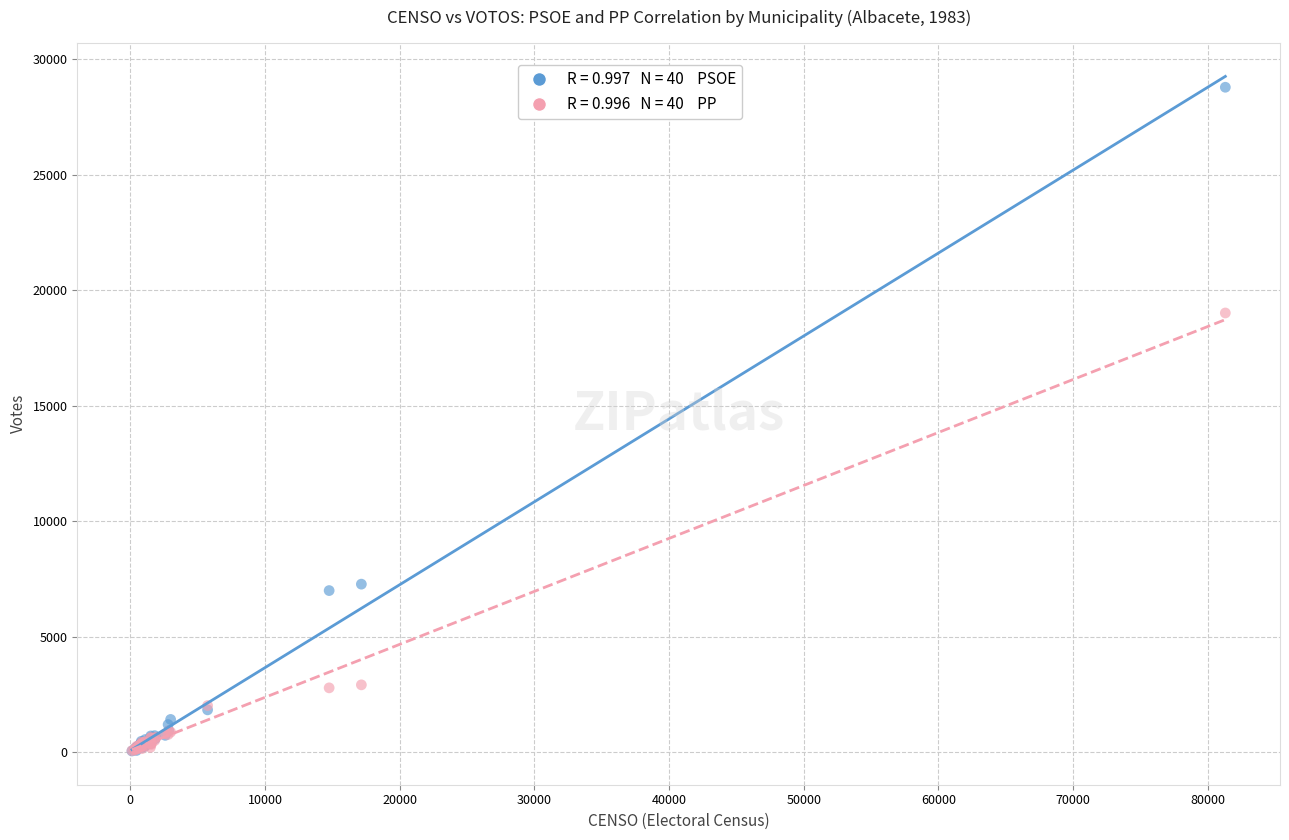

Across all series, what Y value is closest to 14421?

19019